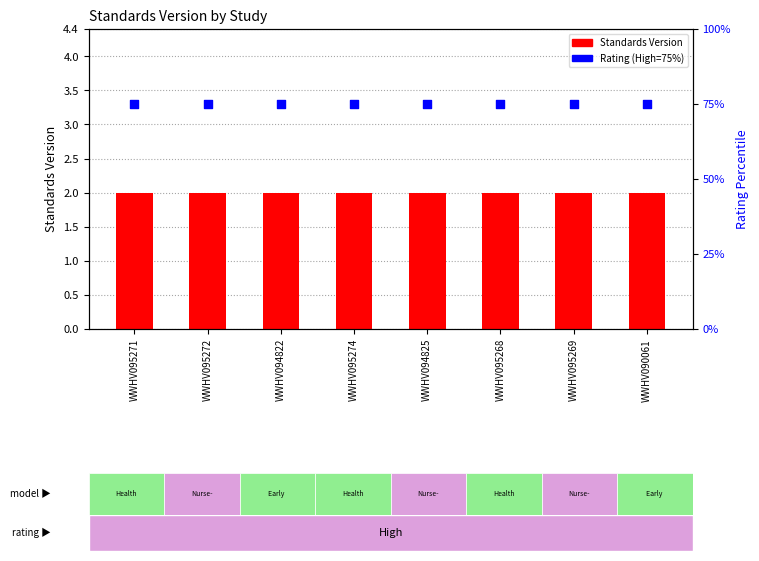

What are all the series names shown in the legend?

Standards Version, Rating (High=75%)